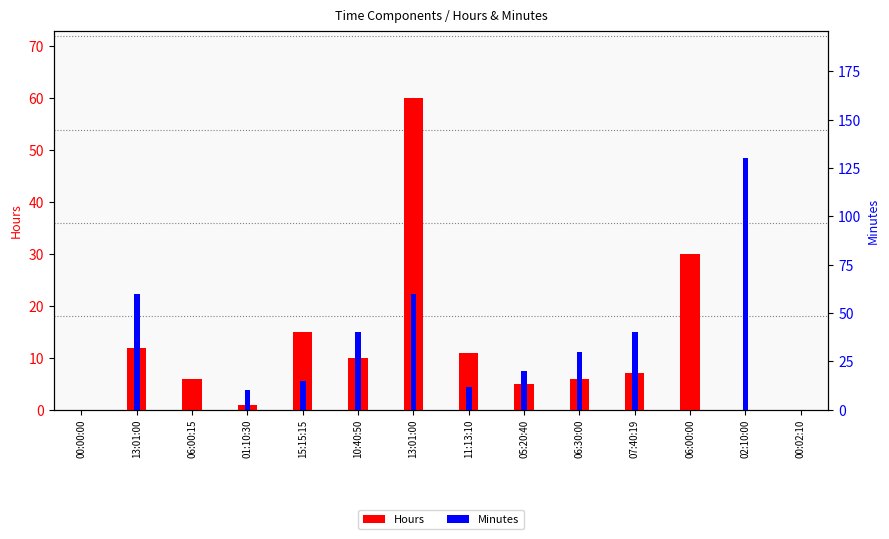

What is the difference between the second highest and minimum values in the Hours series?

30